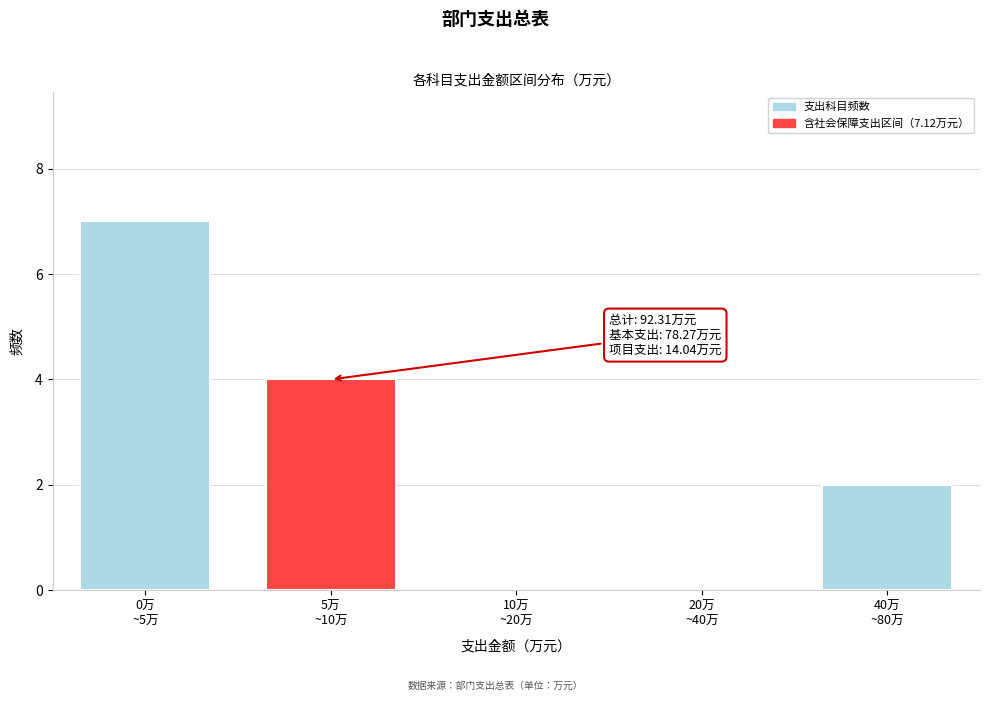

What is the greatest value displayed?

7